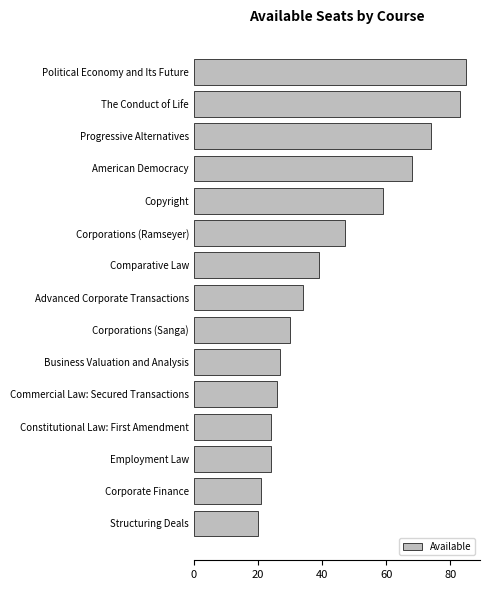

What is the label of the 10th bar from the top?

Business Valuation and Analysis